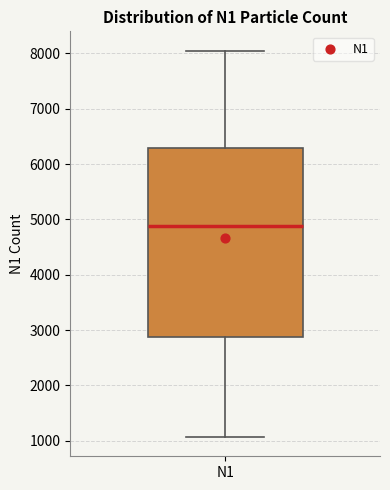

Where does the lower whisker of the box for N1 end on the y-axis? The values are not printed on the chart, so give them approximately, as read against the axis.

1100